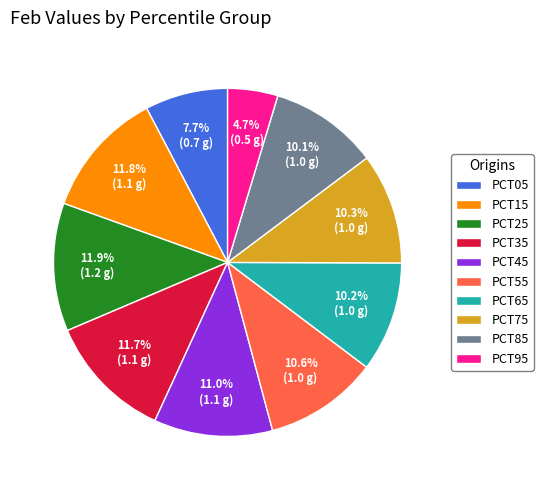

What is the smallest slice in the pie chart?

PCT95